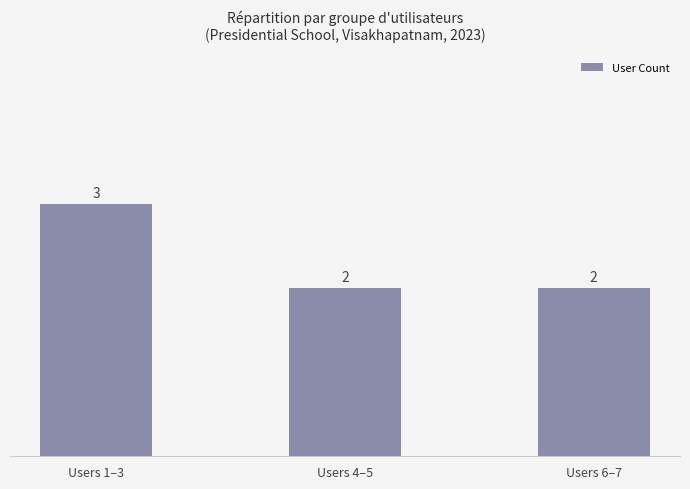

How many bars are there in total?

3